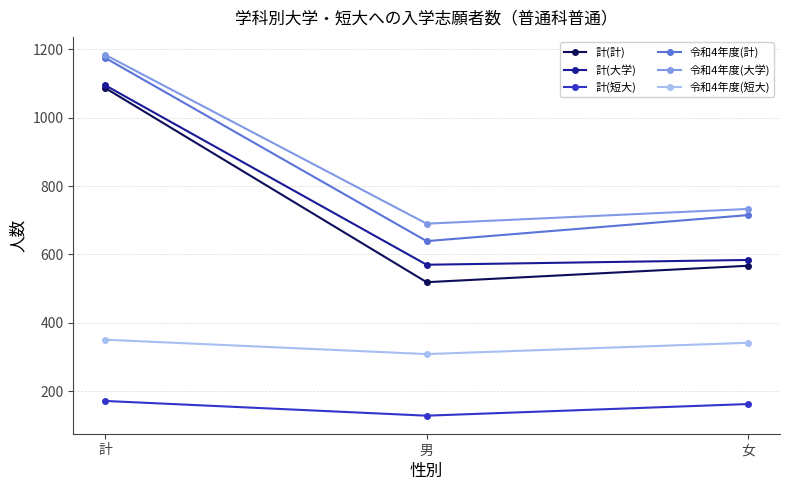

How many lines are shown in the chart?

6